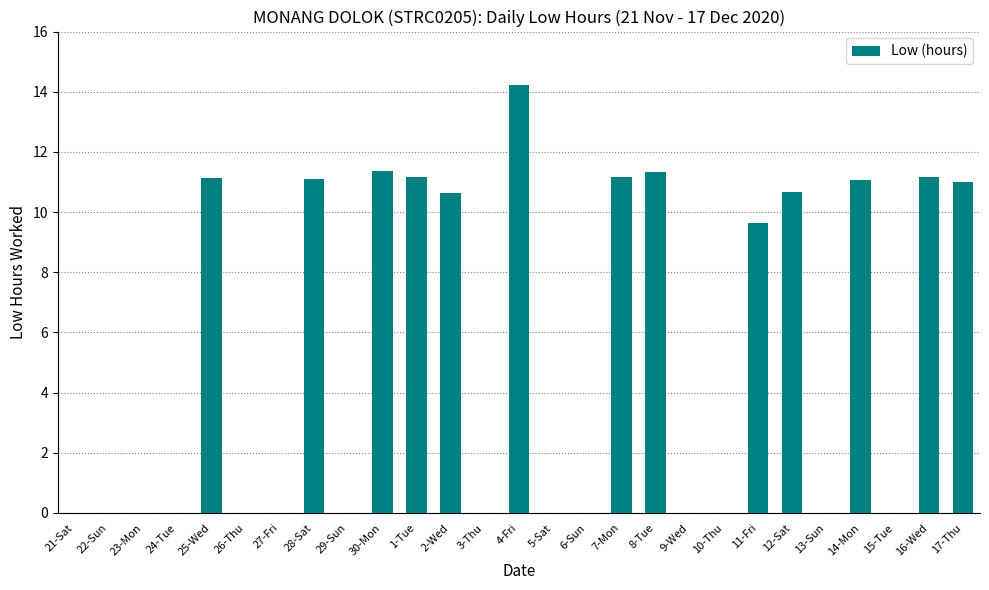

What is the difference between the values at 27-Fri and 17-Thu?

11.0